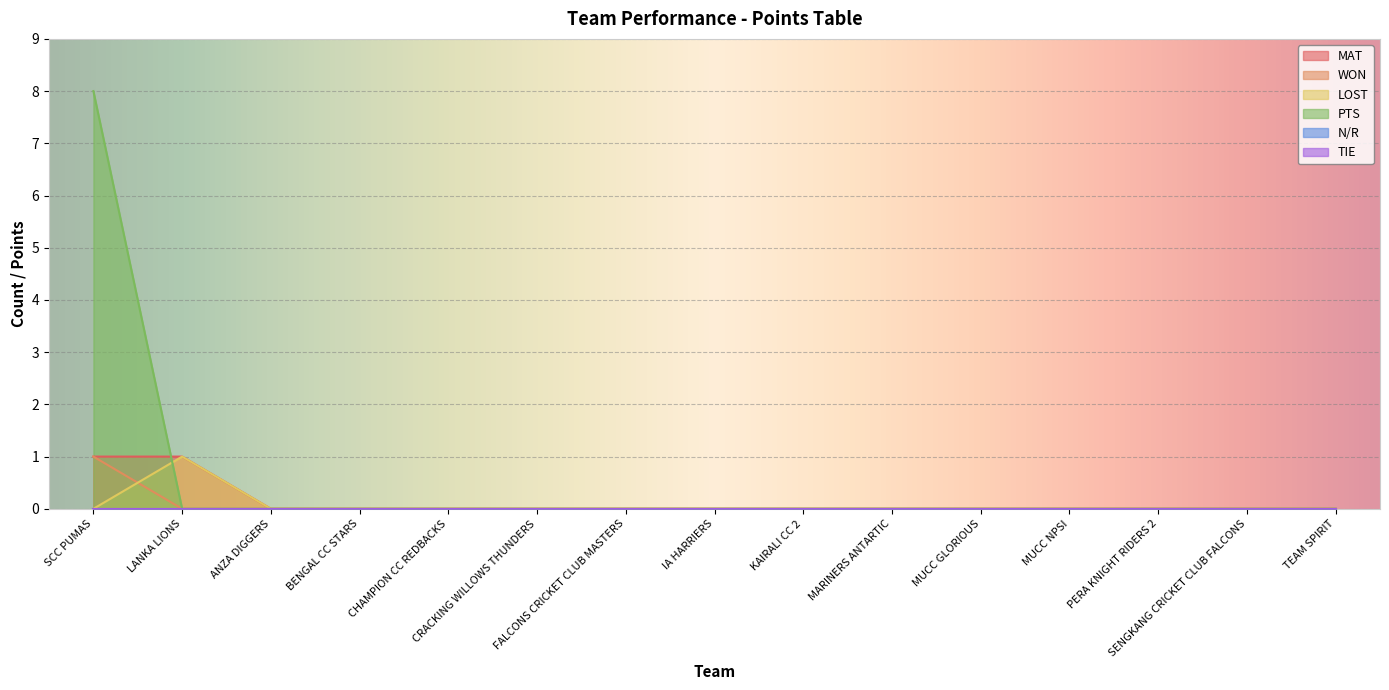

True or false: MAT has more than 1 points higher than both neighbors.

False